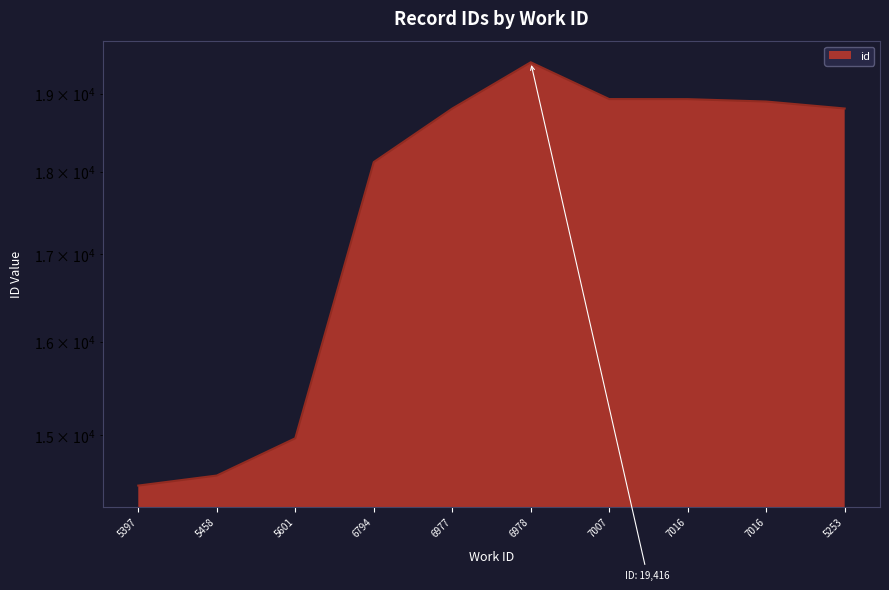

Does the chart display data point markers on the line(s)?

No